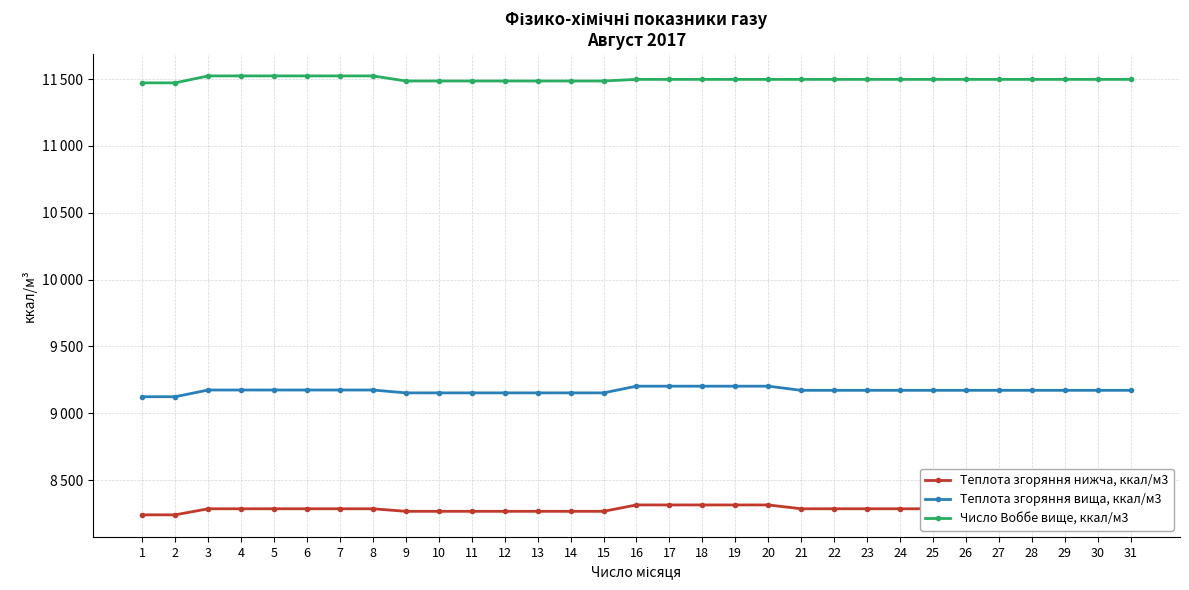

At which category does the chart reach its minimum across all series?

1